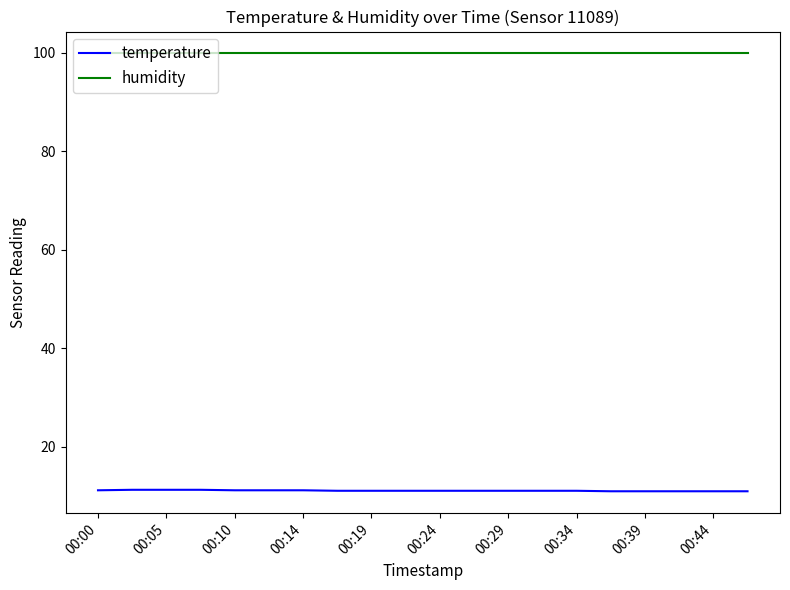

What is the maximum value for humidity?

99.9